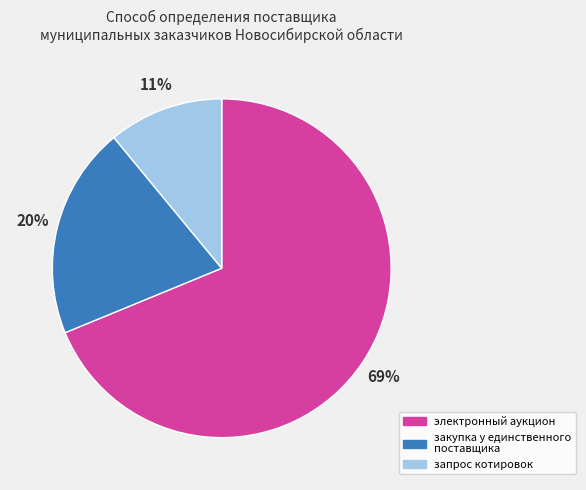

The закупка у единственного поставщика slice represents 20% of the pie. True or false?

True